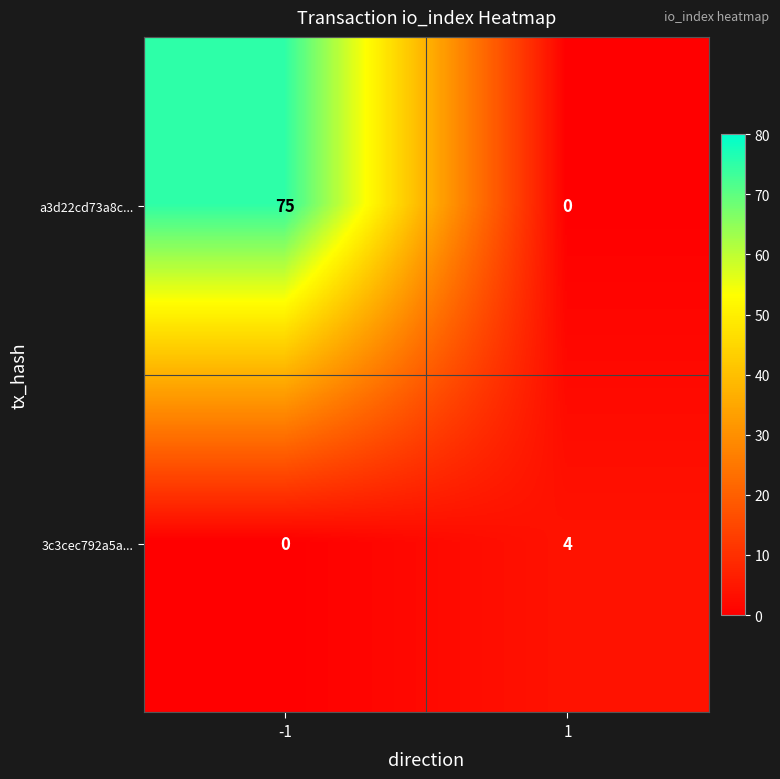

List the series in order of their overall mean, lowest first.

3c3cec792a5a..., a3d22cd73a8c...